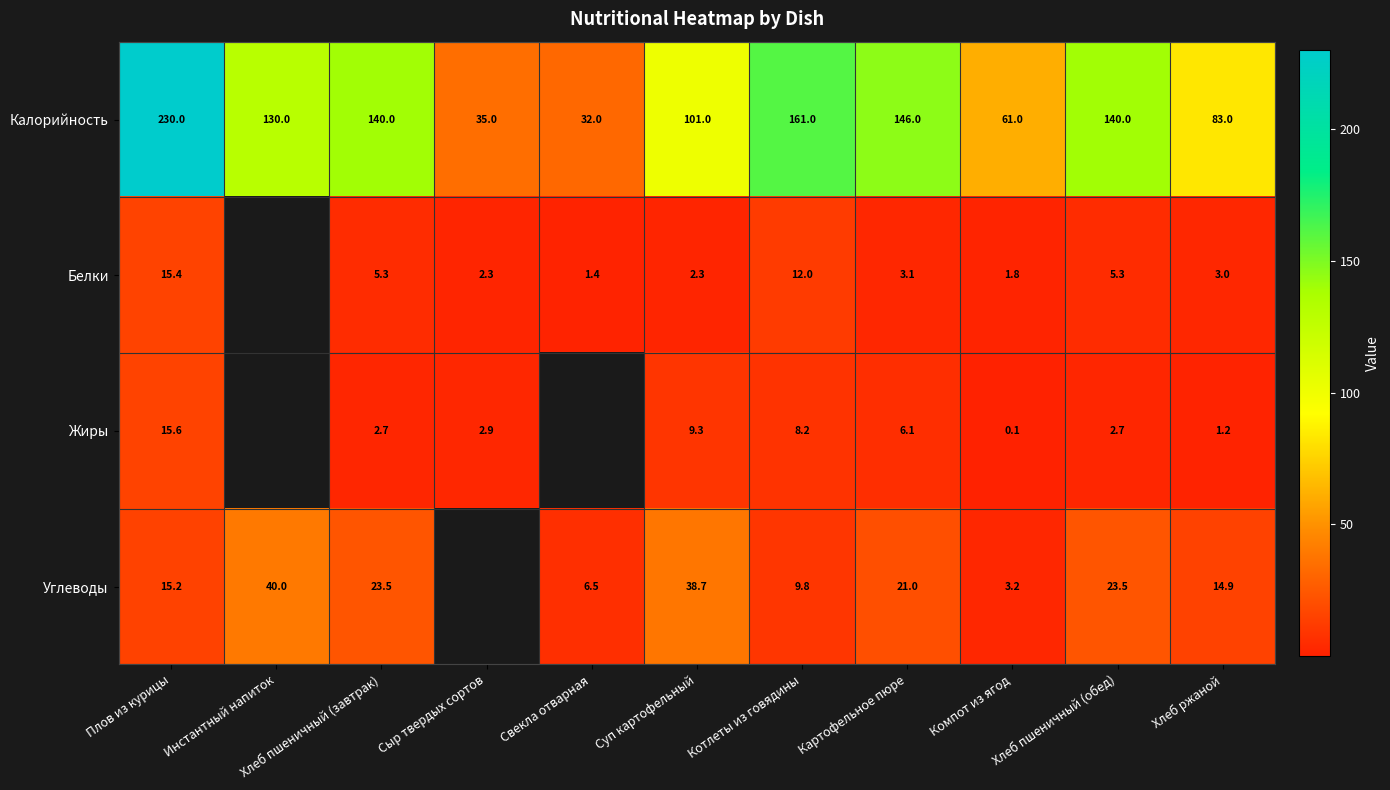

What is the sum of all Калорийность values?

1259.0